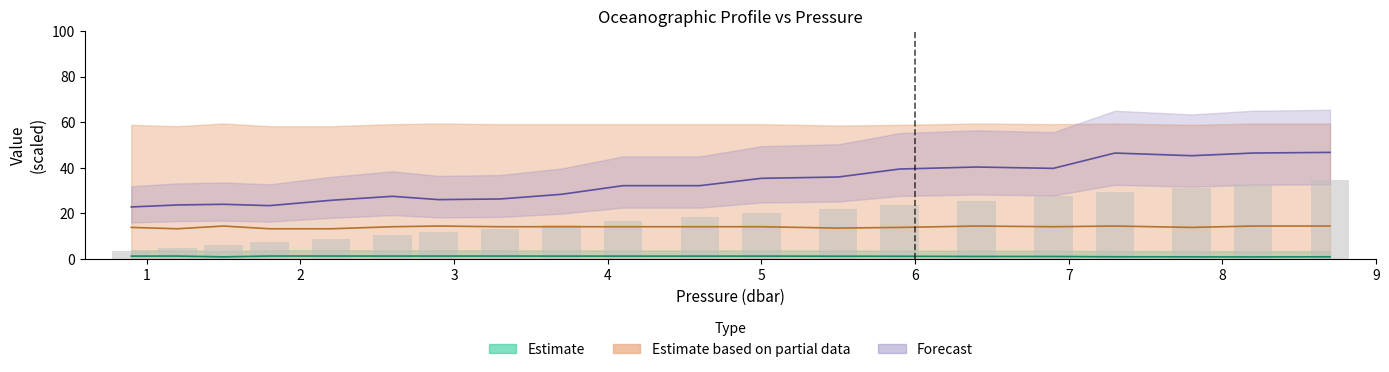

At how many categories does at least one series exceed 40?

5